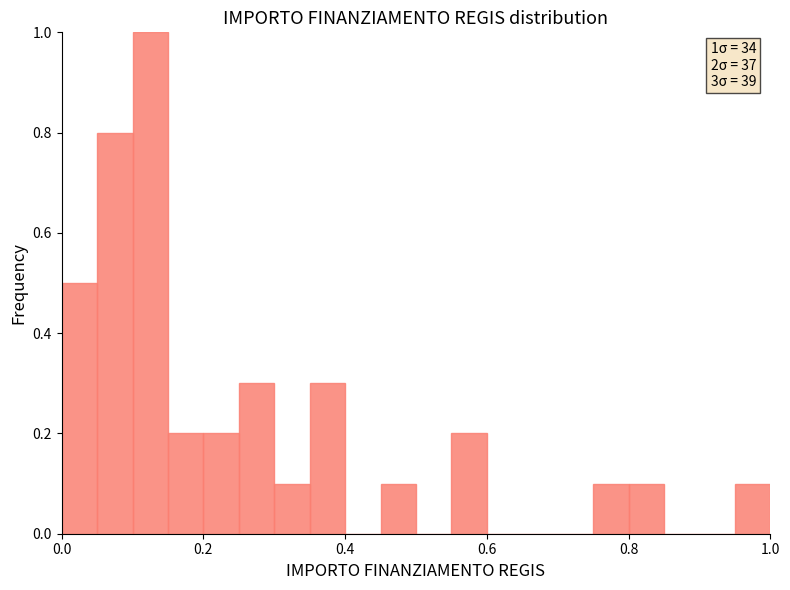

Read against the x-axis, roughly where is the centre of the tallest bar?

0.12